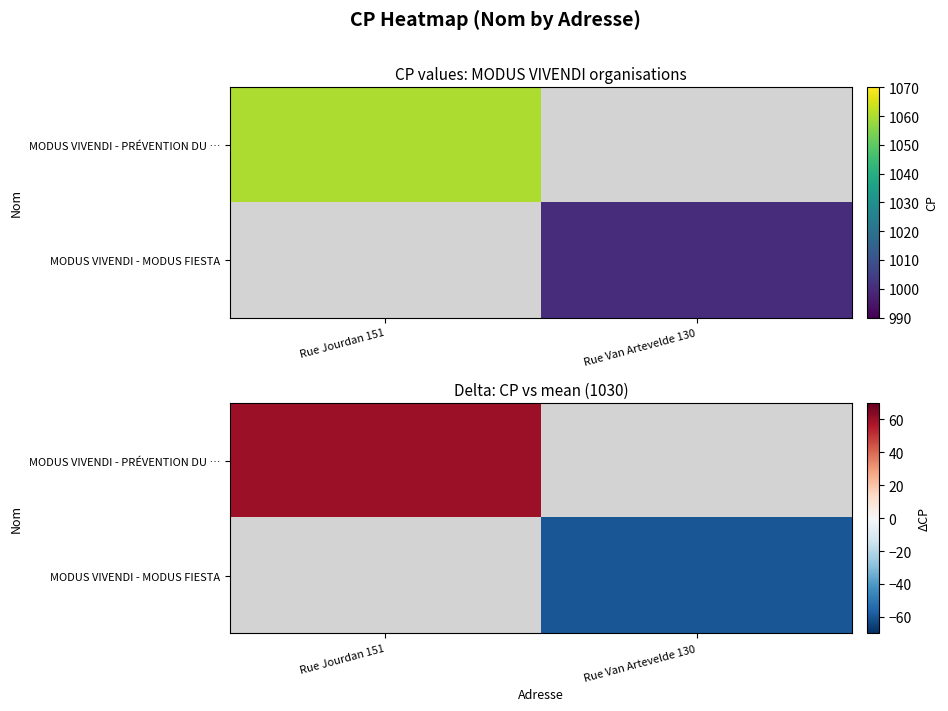

The value of MODUS VIVENDI - MODUS FIESTA at Rue Van Artevelde 130 is -60. True or false?

True